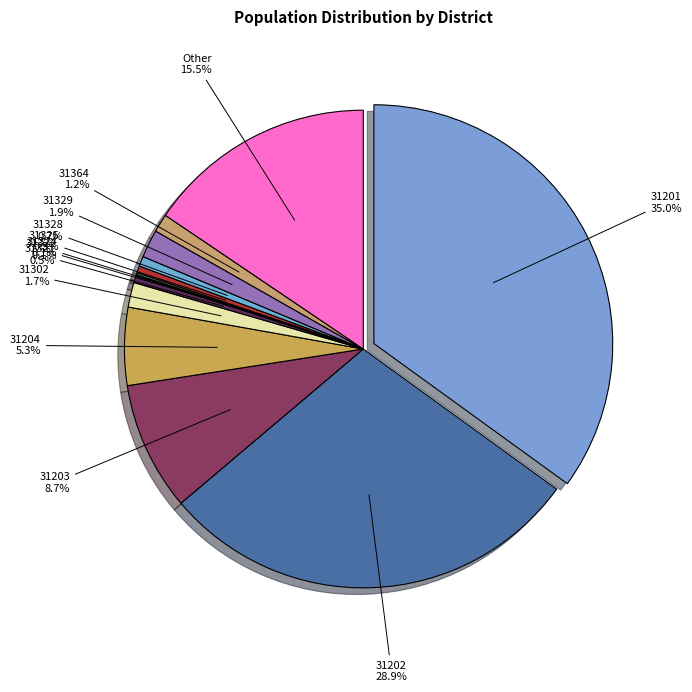

True or false: 31321 accounts for 11% of the total.

False